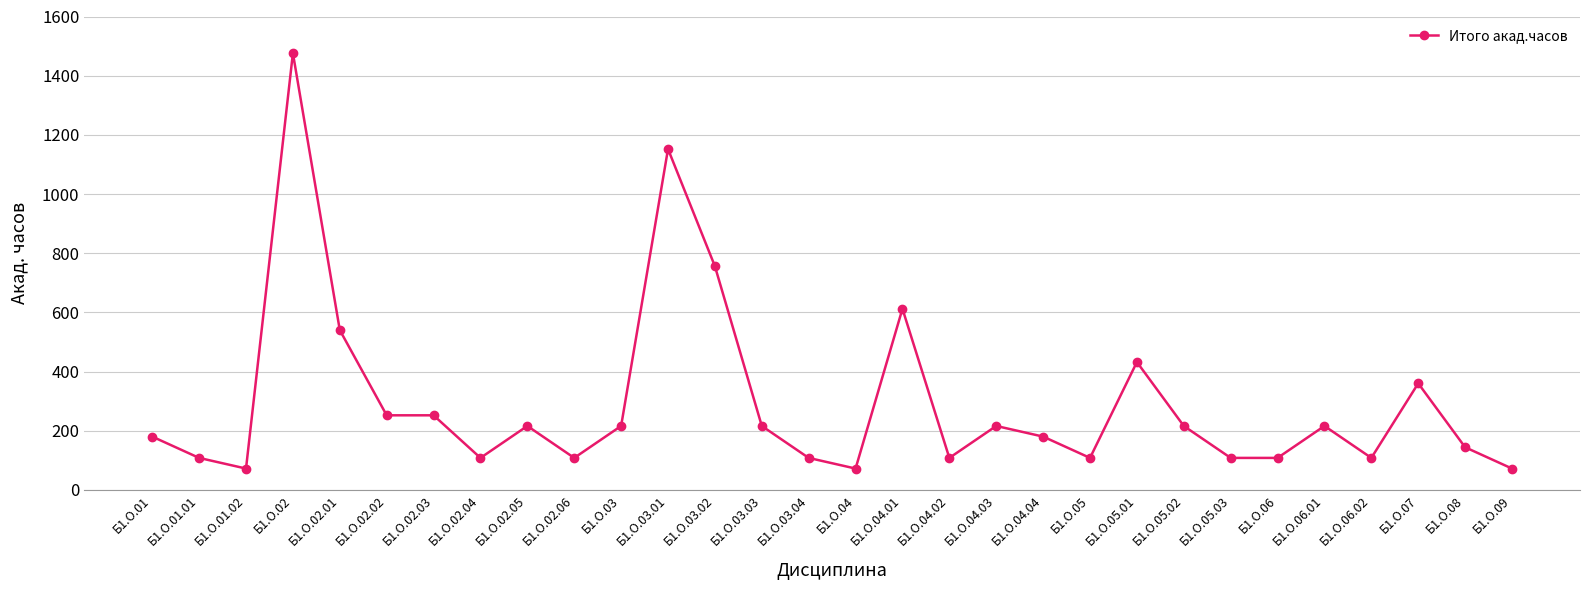

What position from the right is Б1.О.05.02?

8